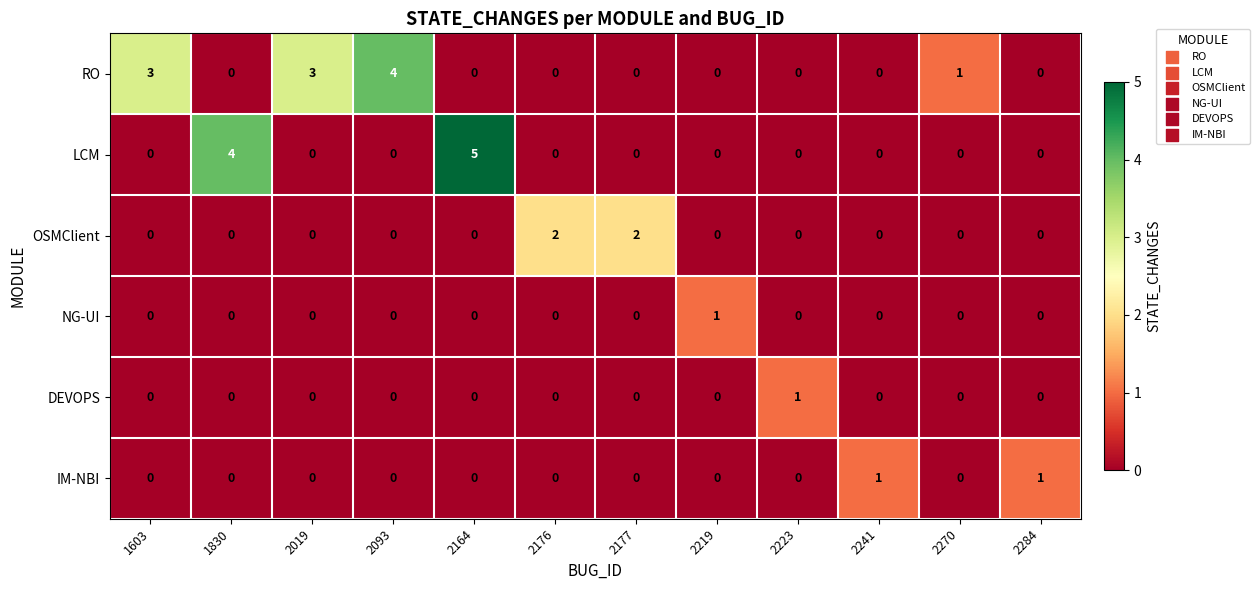

What is the sum of the RO values at 1603 and 2219?

3